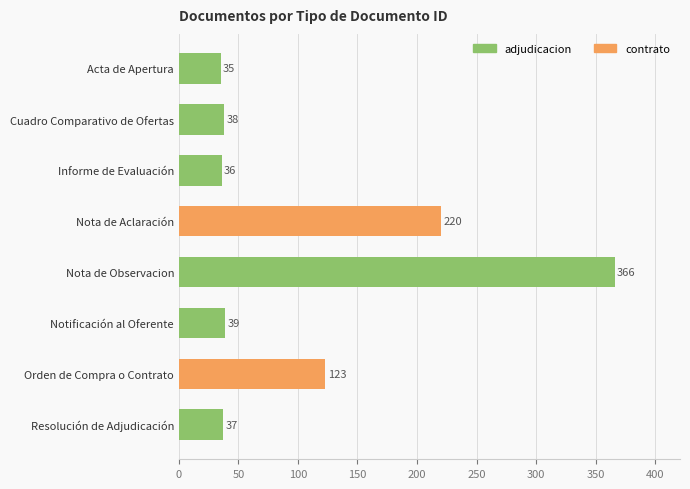

Reading bottom to top, extract all data points from this chart.

37	123	39	366	220	36	38	35